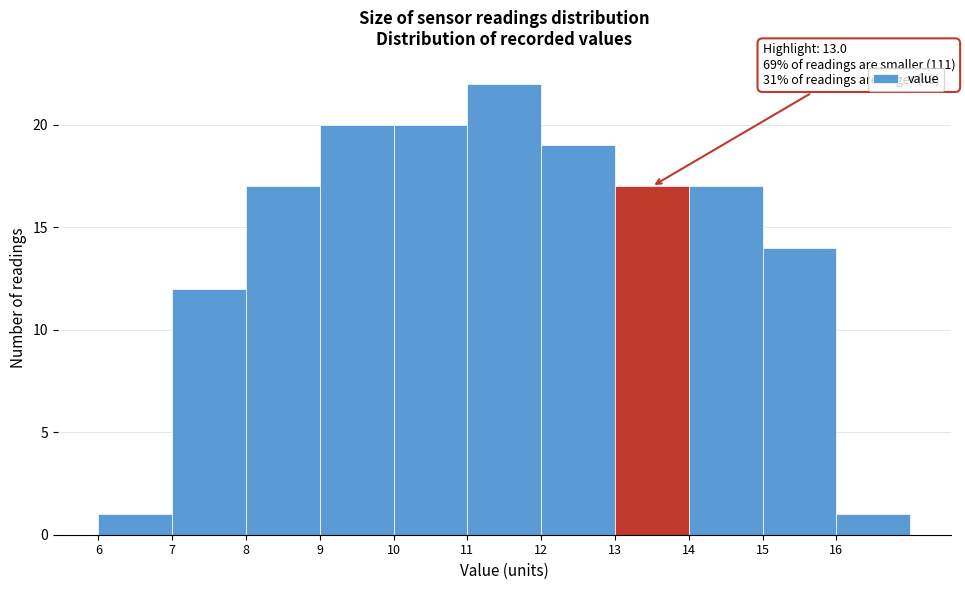

Over which range of the x-axis is the bar tallest?

11 to 12